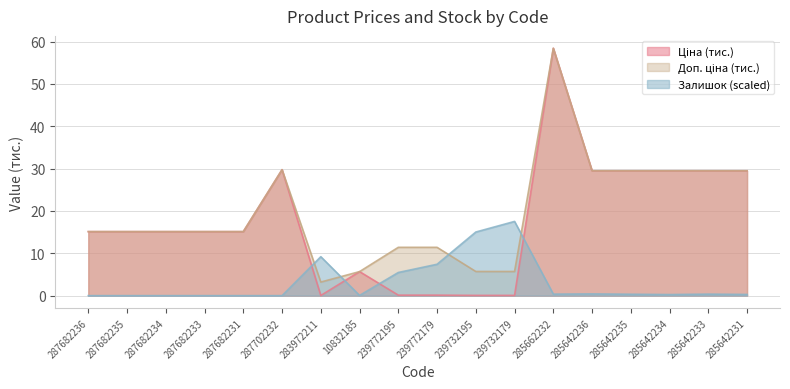

How many distinct data groups are displayed?

3